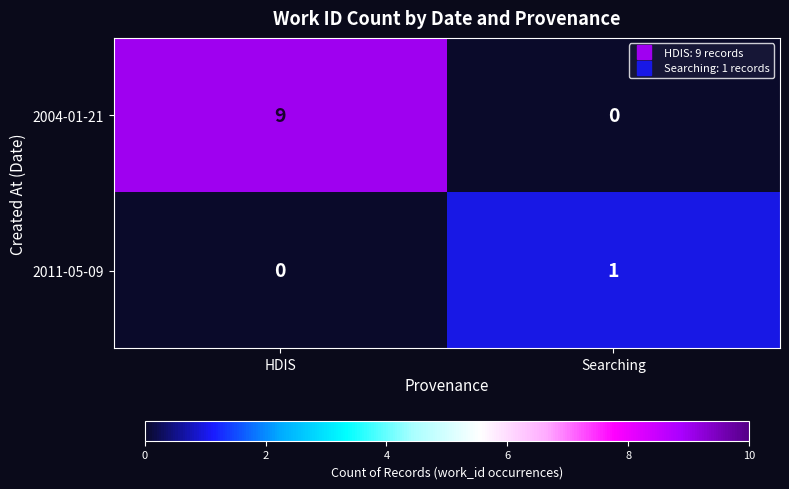

What is the difference between the highest and lowest values at HDIS?

9